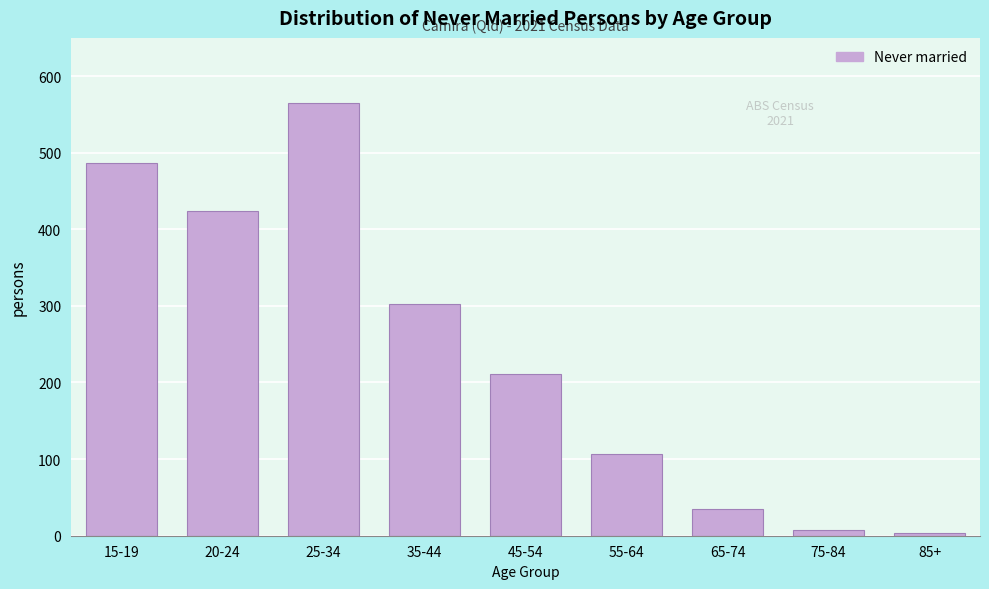

Reading left to right, what are all the values shown in this chart?

15-19=486	20-24=424	25-34=565	35-44=303	45-54=211	55-64=107	65-74=35	75-84=8	85+=3